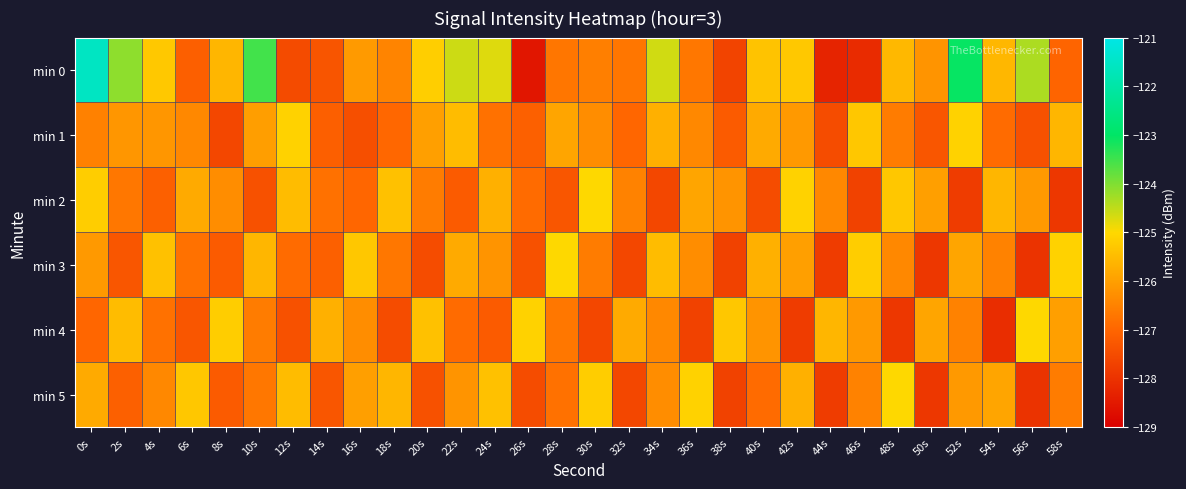

Between 0s and 38s, which is larger?

0s